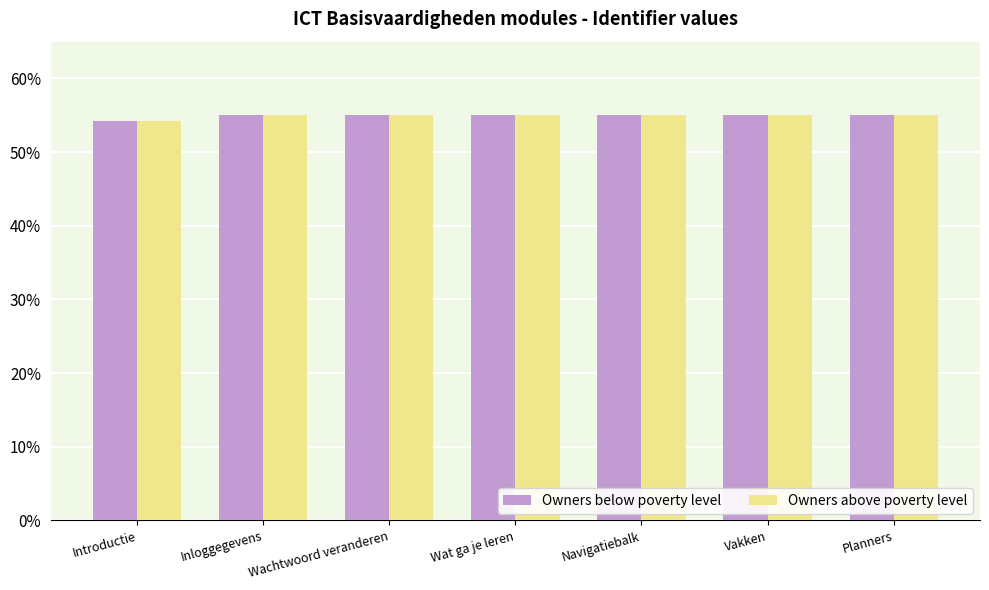

What is the lowest value of the Owners below poverty level series?

54.2